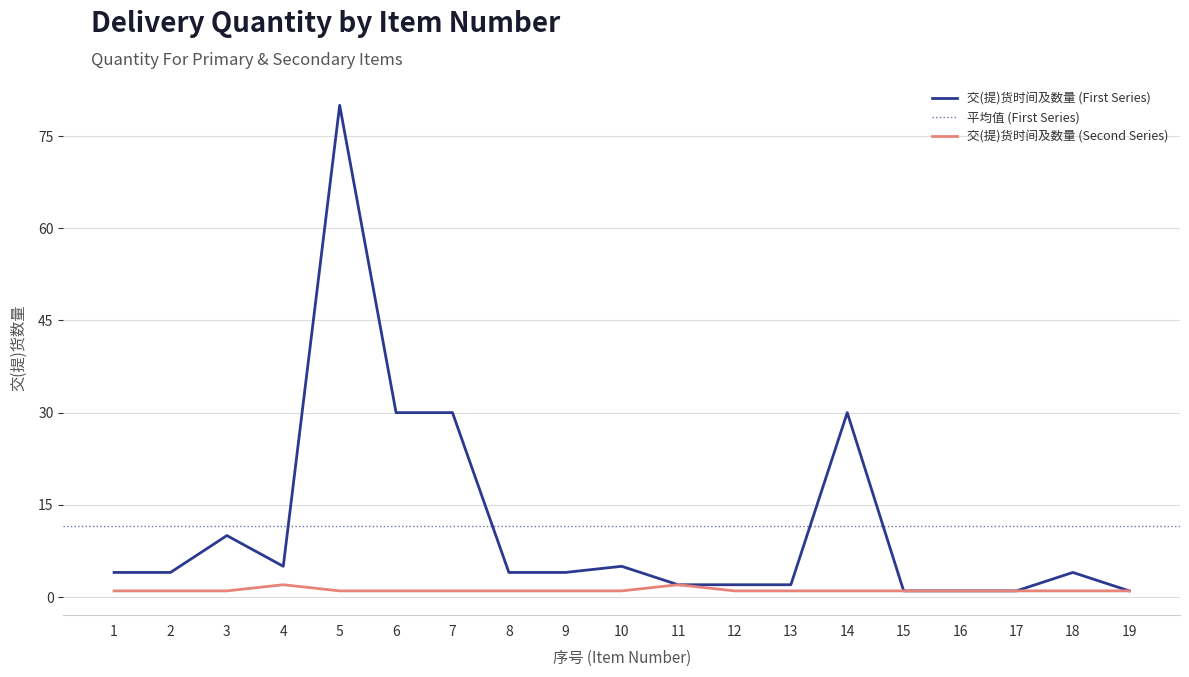

Is it true that 交(提)货时间及数量 (Second Series) equals 1 at 2?

True